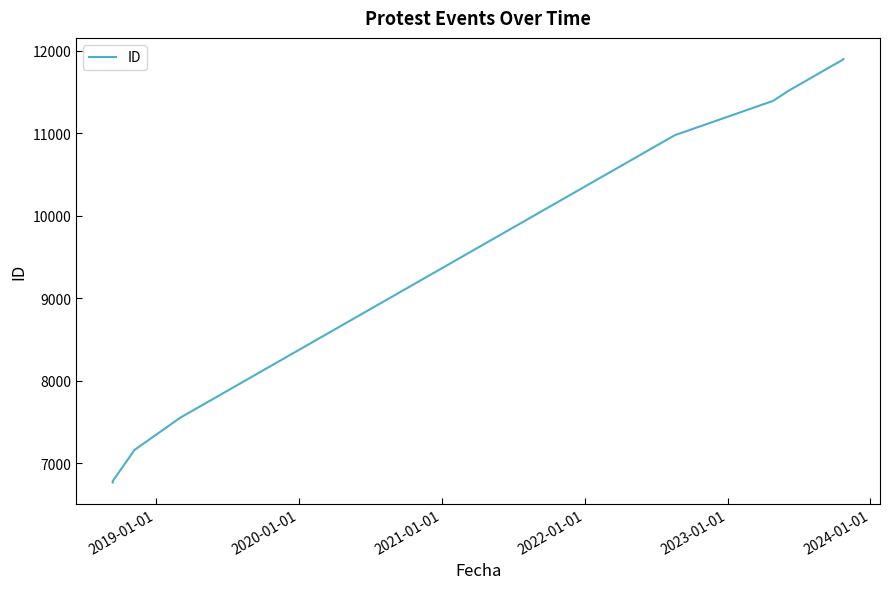

What is the difference between the maximum and minimum values?

5132